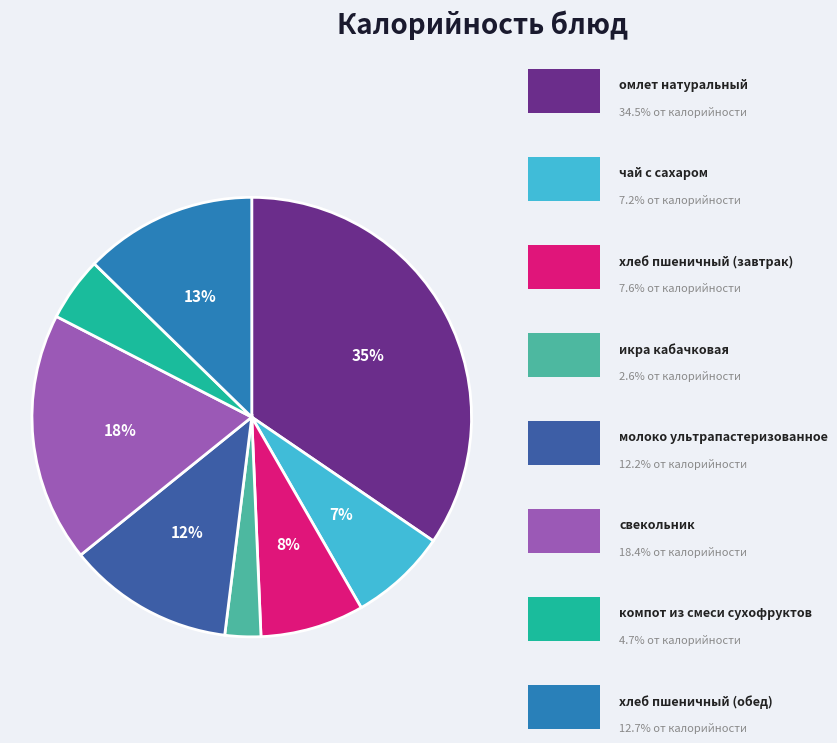

Is there a majority slice in this chart?

No